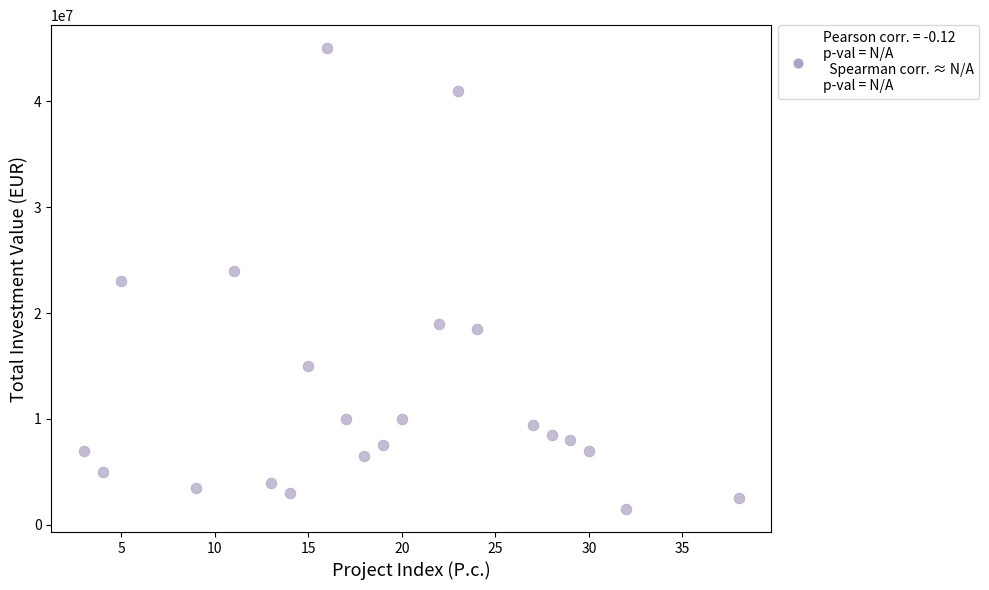

What is the range of Y values (max minus min)?

43500000